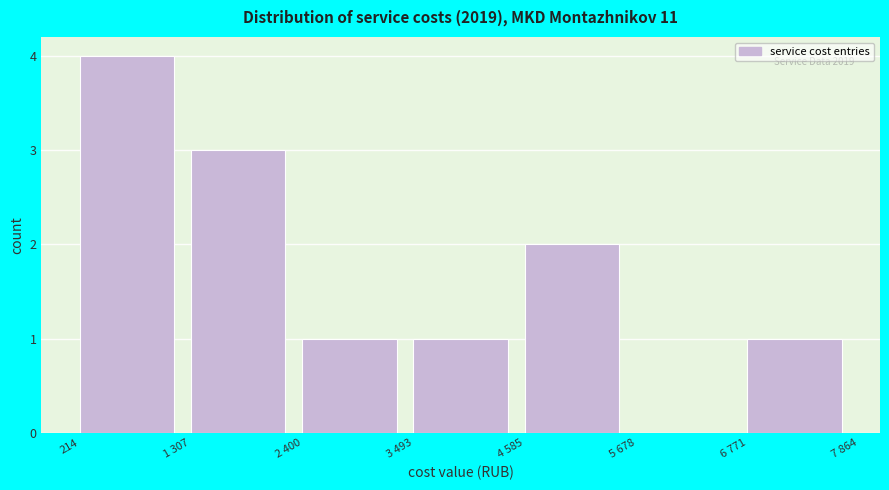

Reading left to right, extract all data points from this chart.

214=4	1 307=3	2 400=1	3 493=1	4 585=2	5 678=0	6 771=1